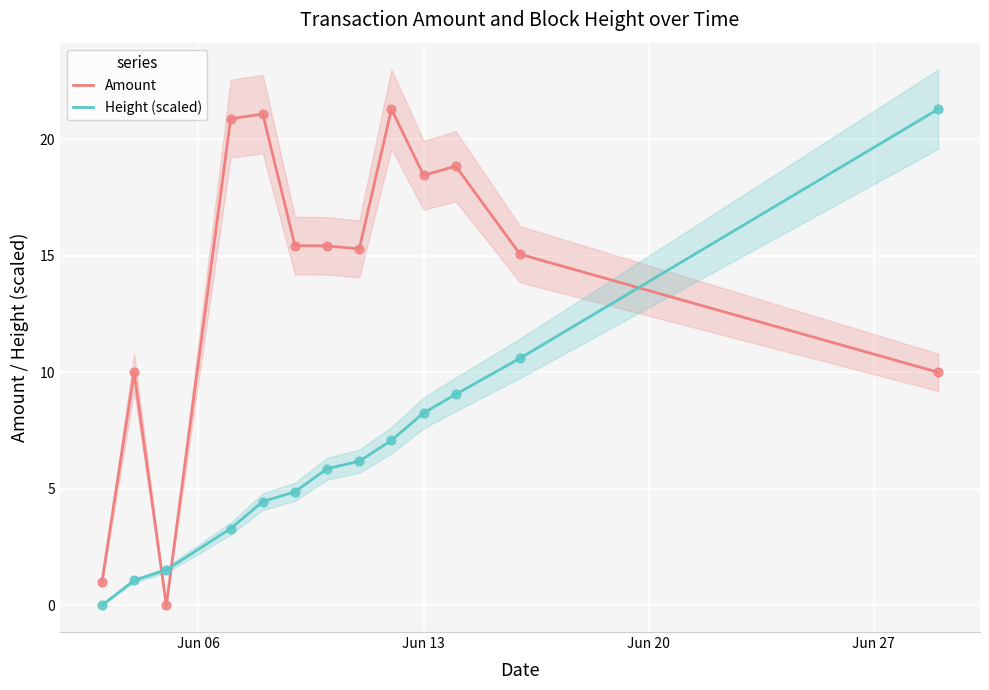

How many times do Amount and Height (scaled) cross each other?

3